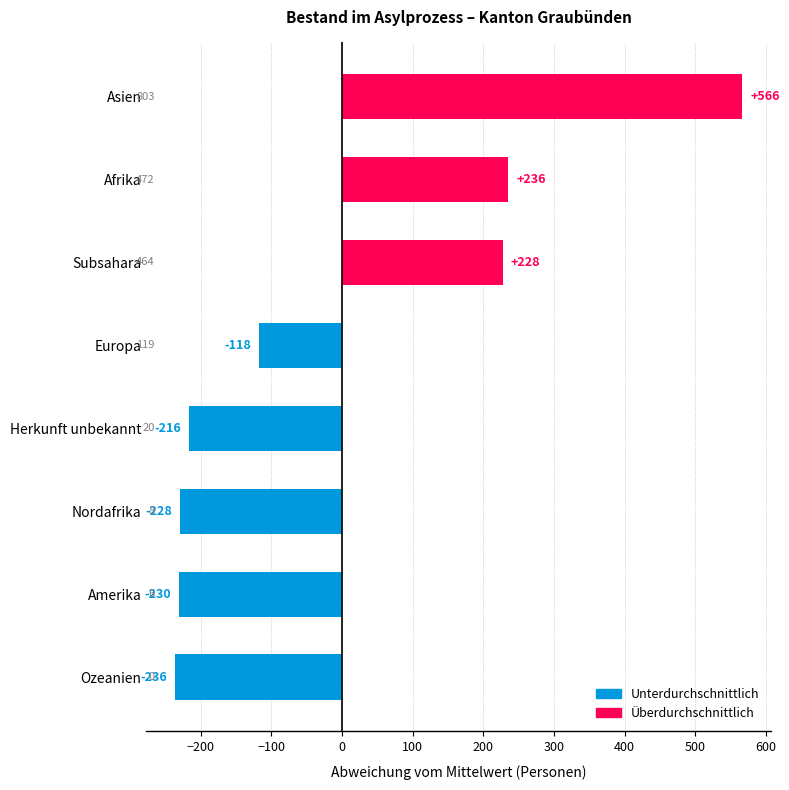

How many bars are there in total?

8